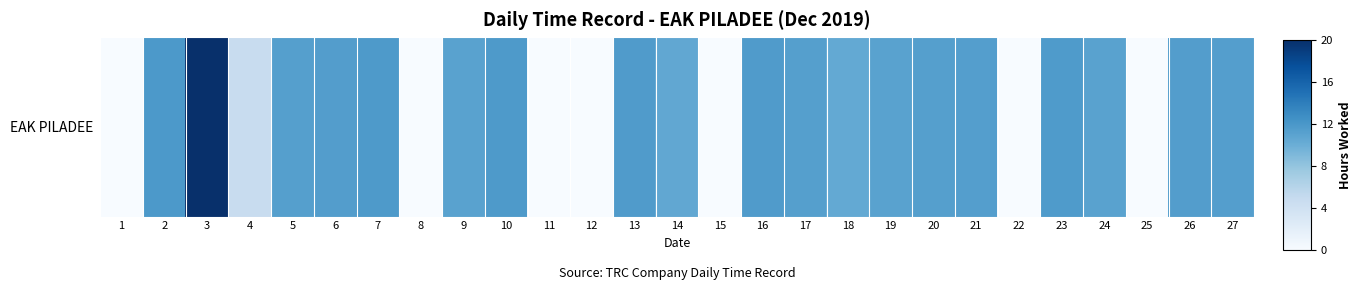

Rank the categories by value from highest to lowest.

3, 2, 10, 7, 23, 13, 16, 26, 6, 21, 27, 5, 17, 20, 24, 19, 9, 14, 18, 4, 1, 8, 11, 12, 15, 22, 25